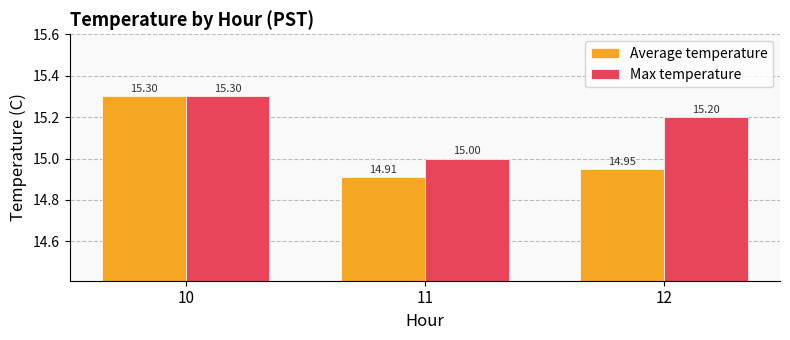

At which label does Average temperature reach its minimum?

11